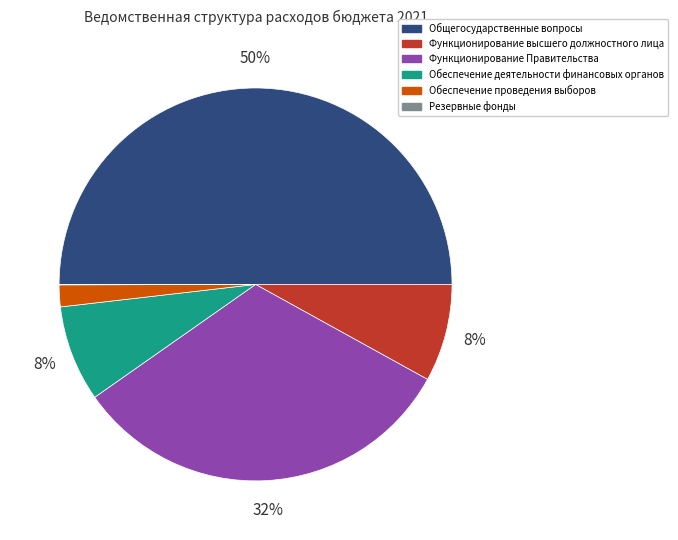

True or false: Функционирование высшего должностного лица accounts for 1% of the total.

False